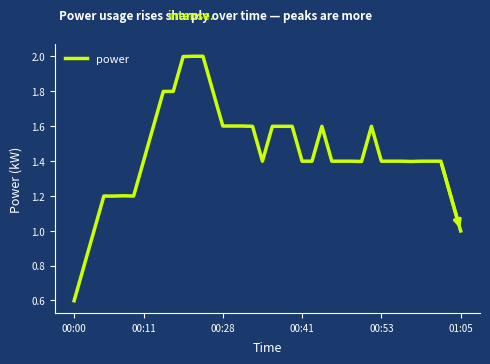

What is the difference between the maximum and minimum values?

1.4